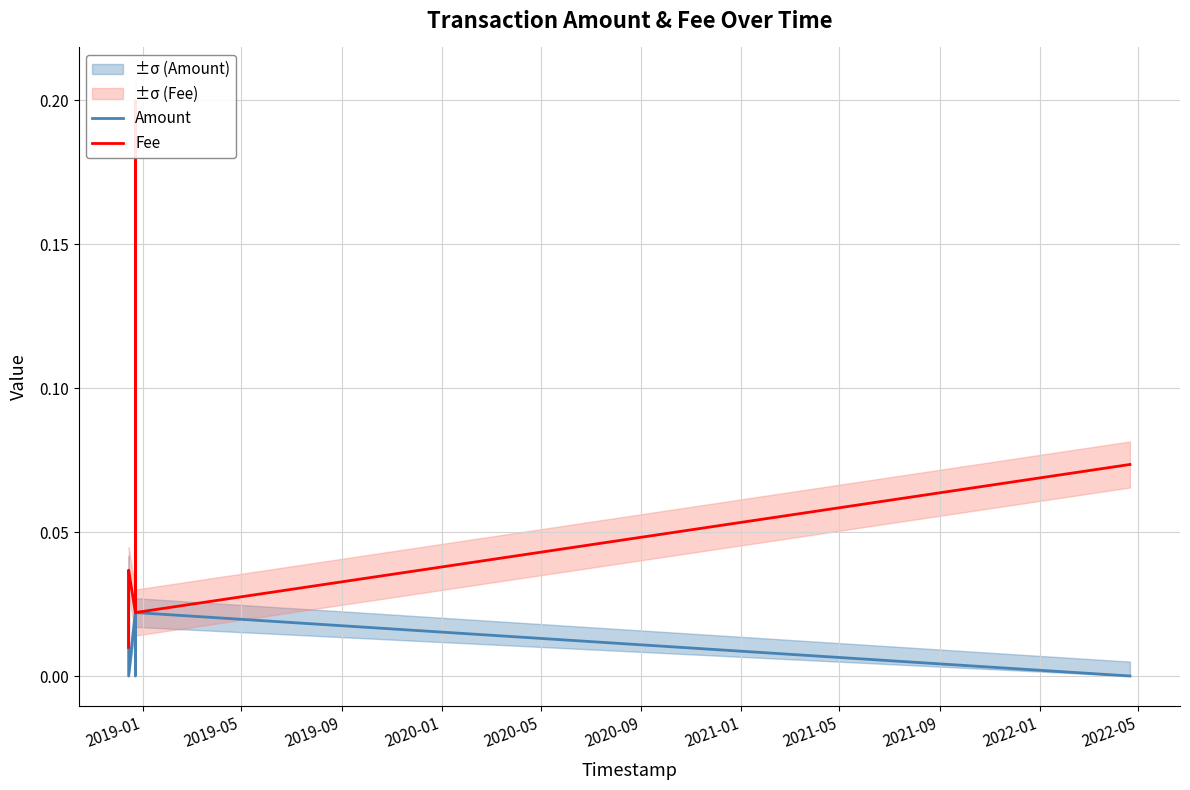

Is it true that Amount equals 0.0 at 2021-05?

False